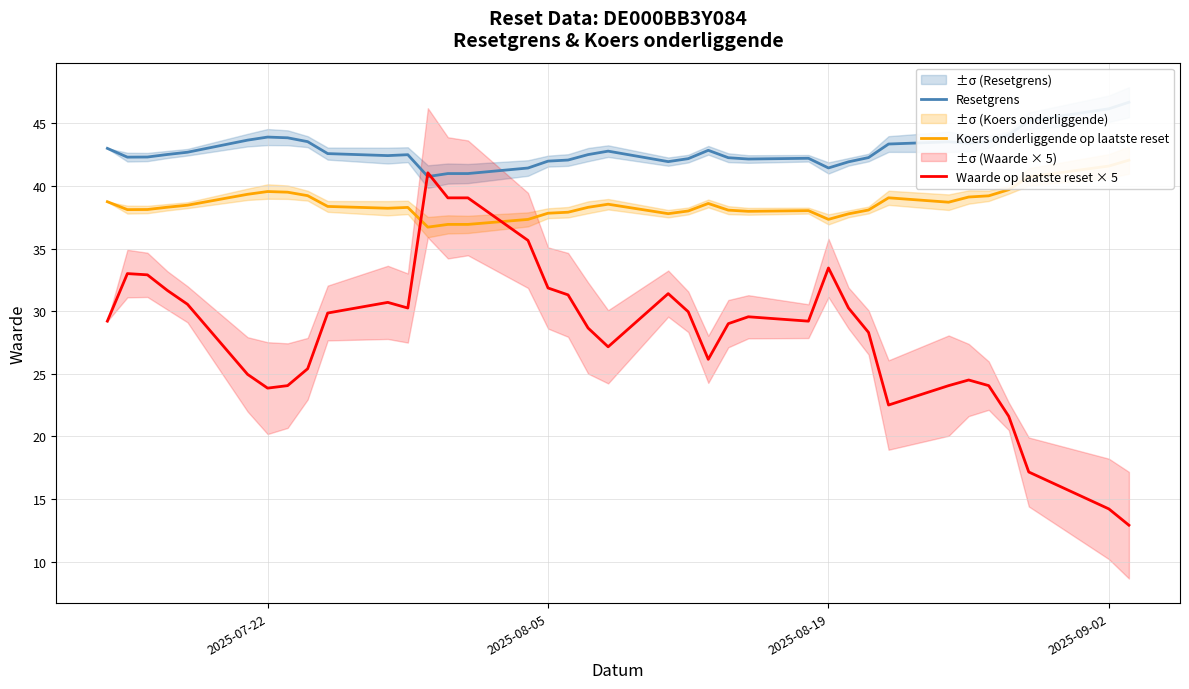

What is the sum of all Koers onderliggende op laatste reset values?

1426.5